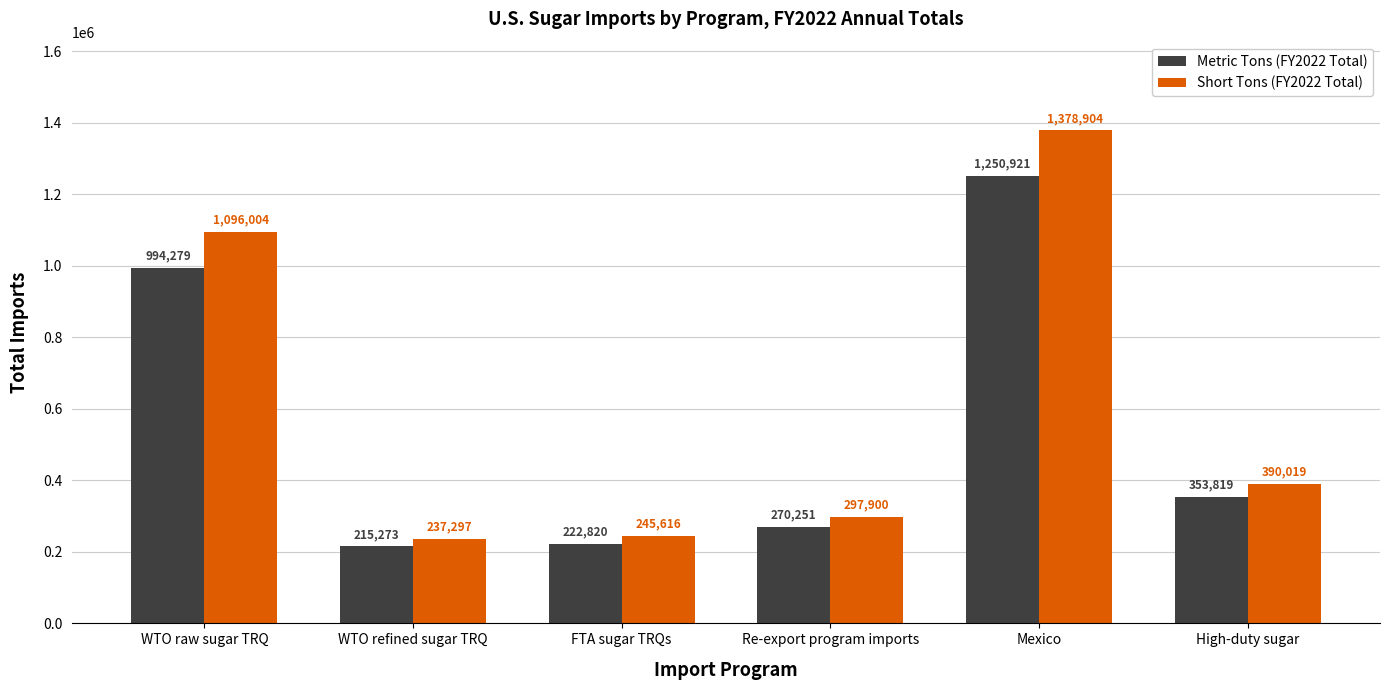

Does the chart contain any negative values?

No